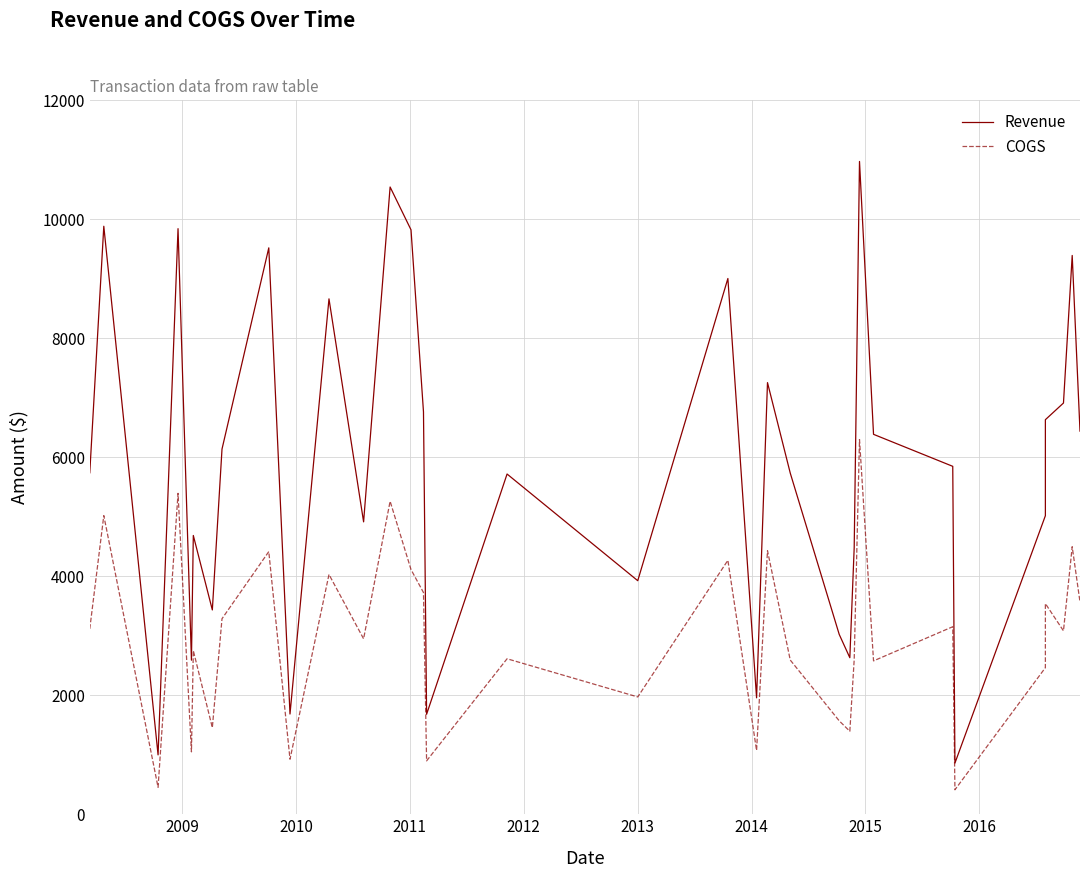

How many data points in COGS are above 3082?

17